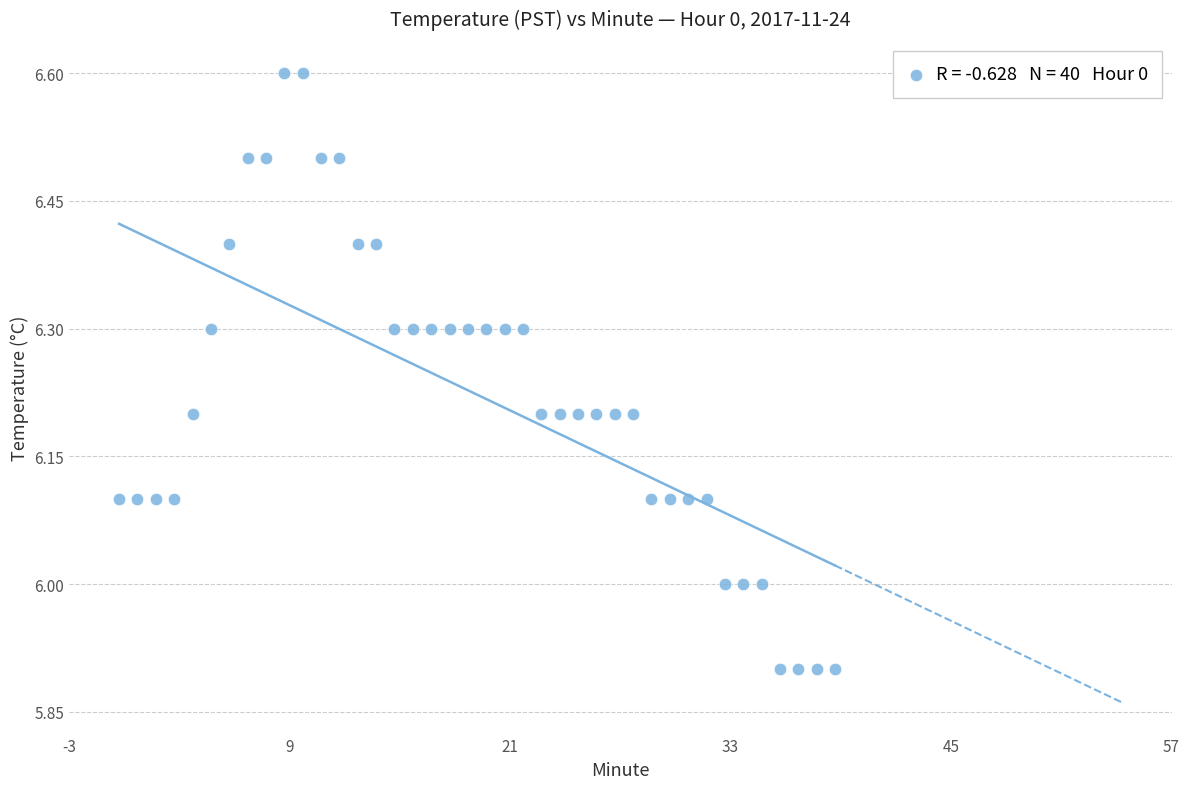

What is the range of Y values (max minus min)?

0.7